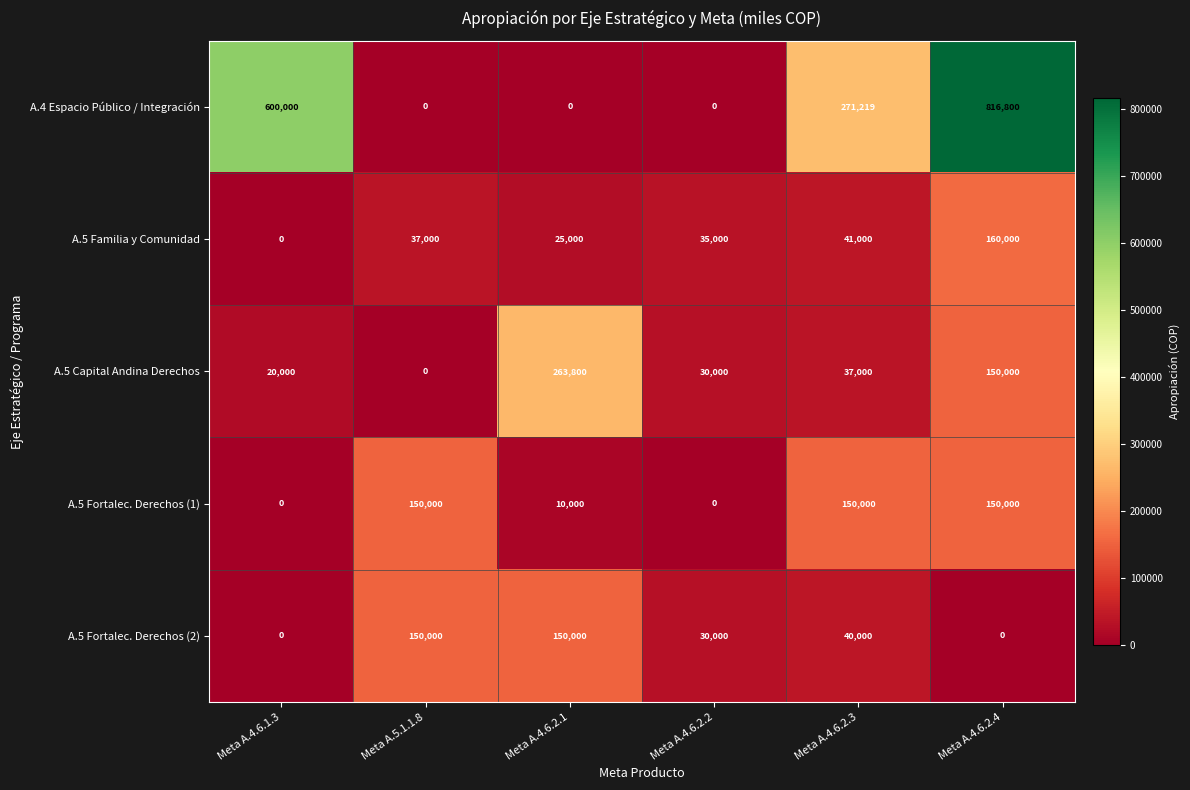

Which label corresponds to the largest value in the chart?

Meta A.4.6.2.4